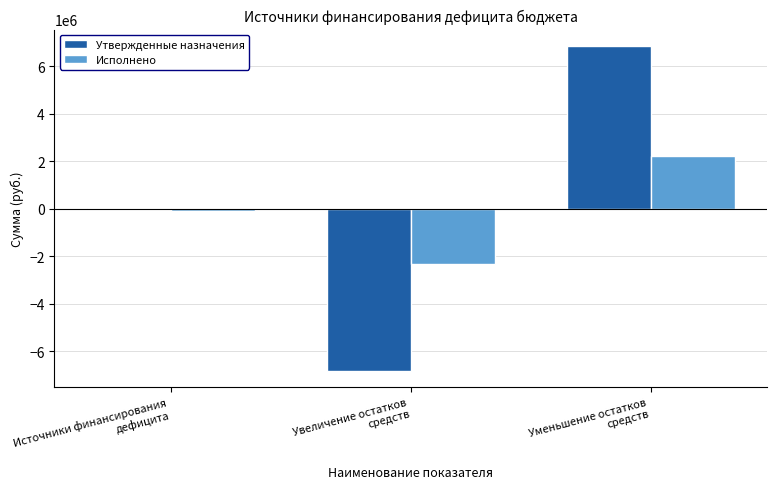

Rank the series by their maximum value, from highest to lowest.

Утвержденные назначения, Исполнено